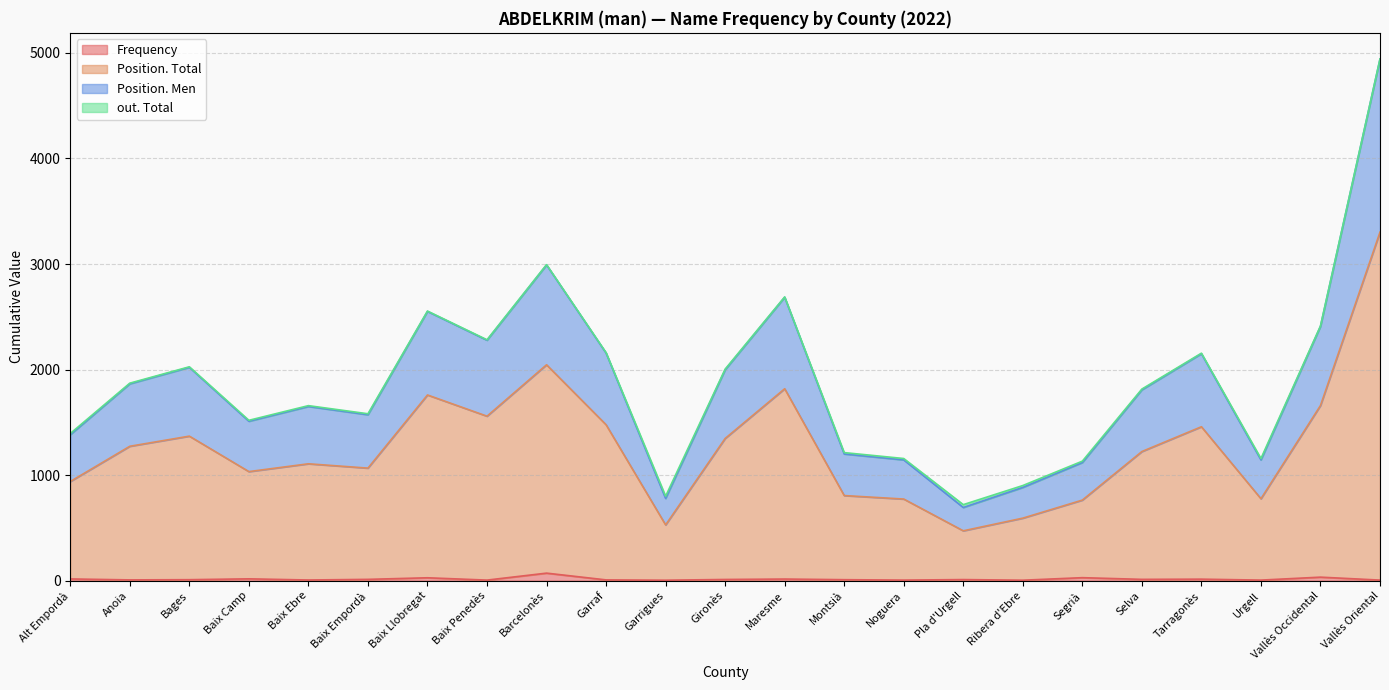

Which series has the widest spread of values?

Position. Total